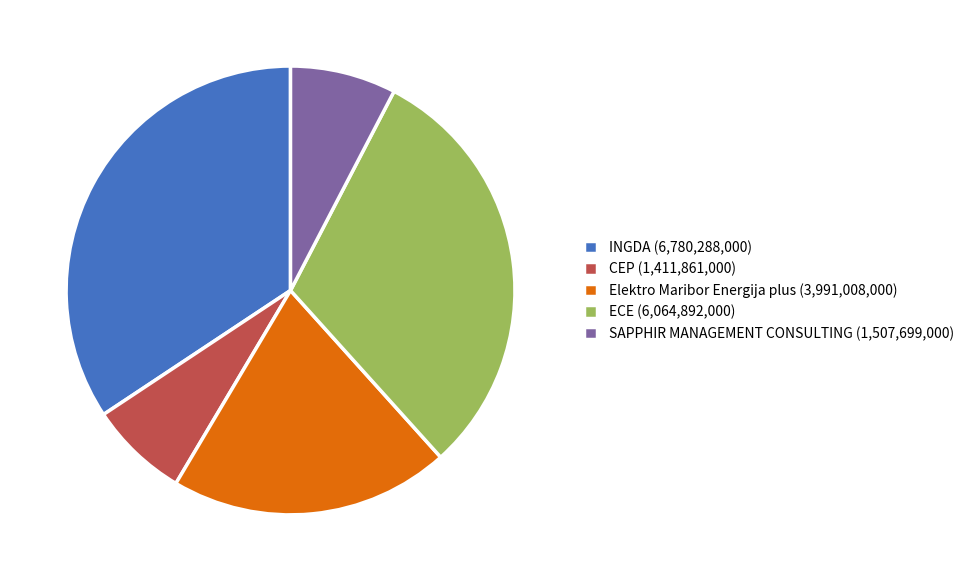

The SAPPHIR MANAGEMENT CONSULTING (1,507,699,000) slice represents 14% of the pie. True or false?

False